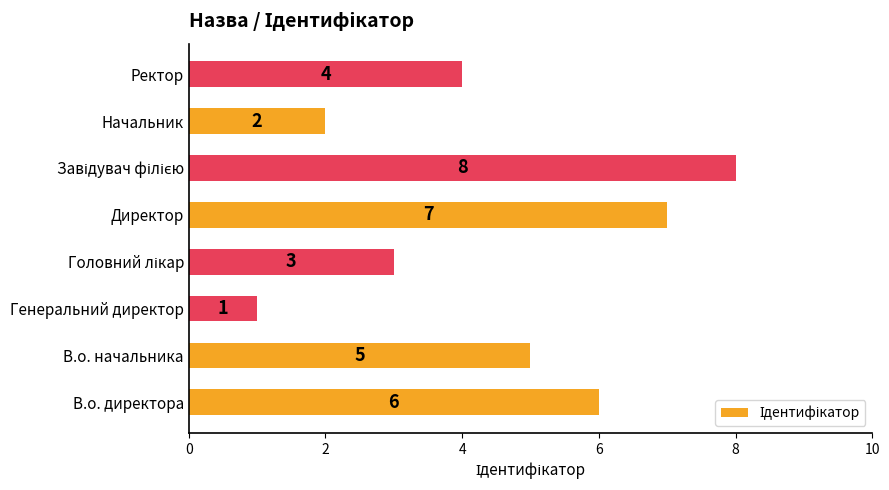

What is the difference between the maximum and minimum values?

7